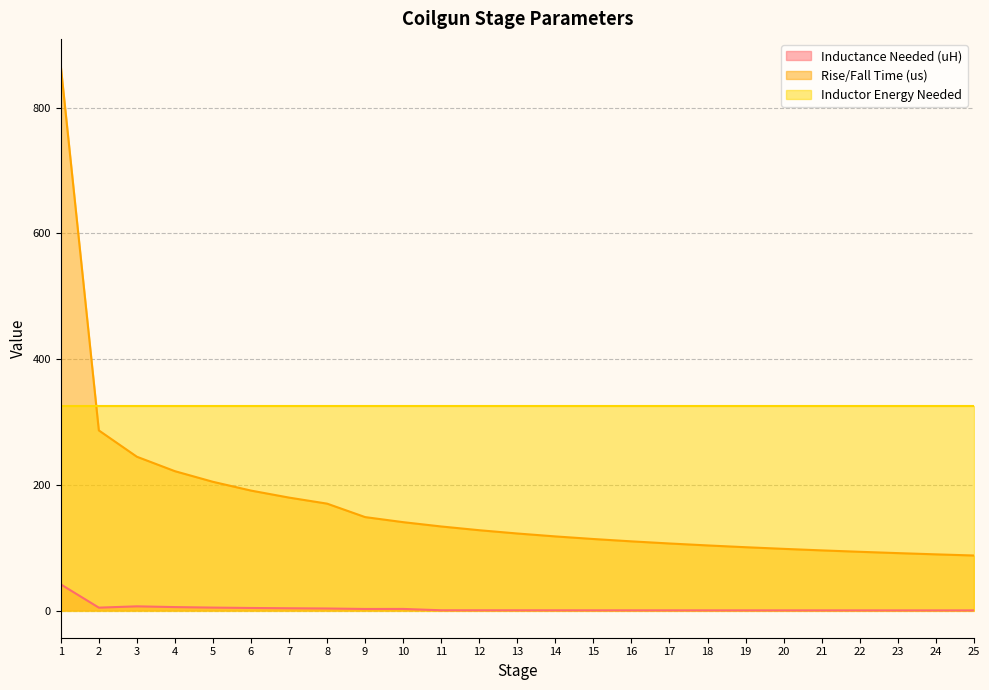

The Rise/Fall Time (us) series shows 106.6 at 17. True or false?

True